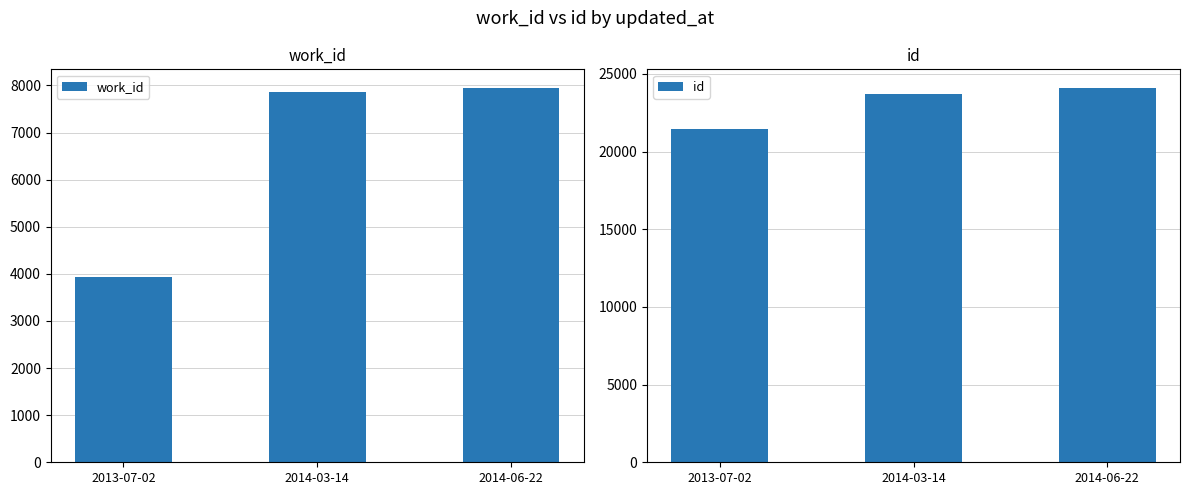

What is the average value of the id series?

23075